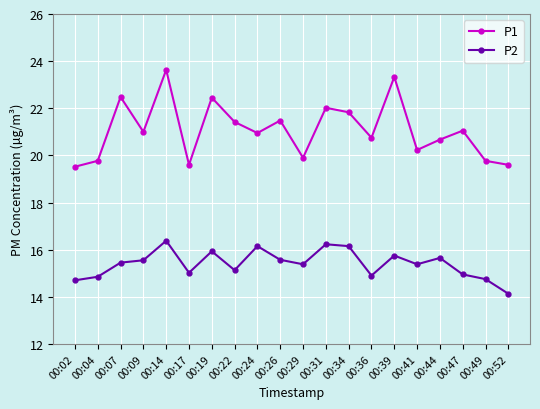

Which label corresponds to the largest value in the chart?

00:14